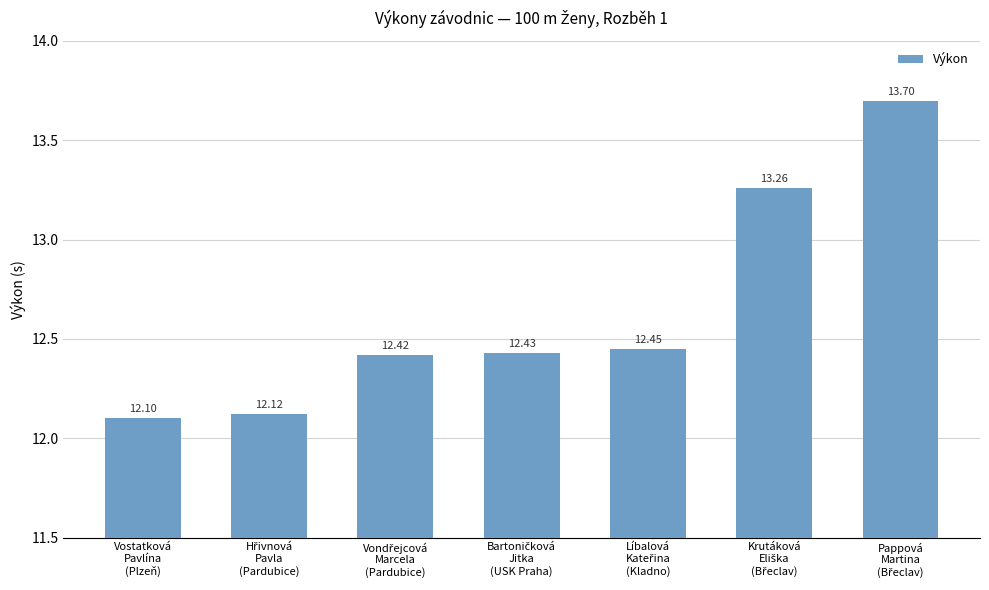

What is the difference between the maximum and minimum values?

1.6